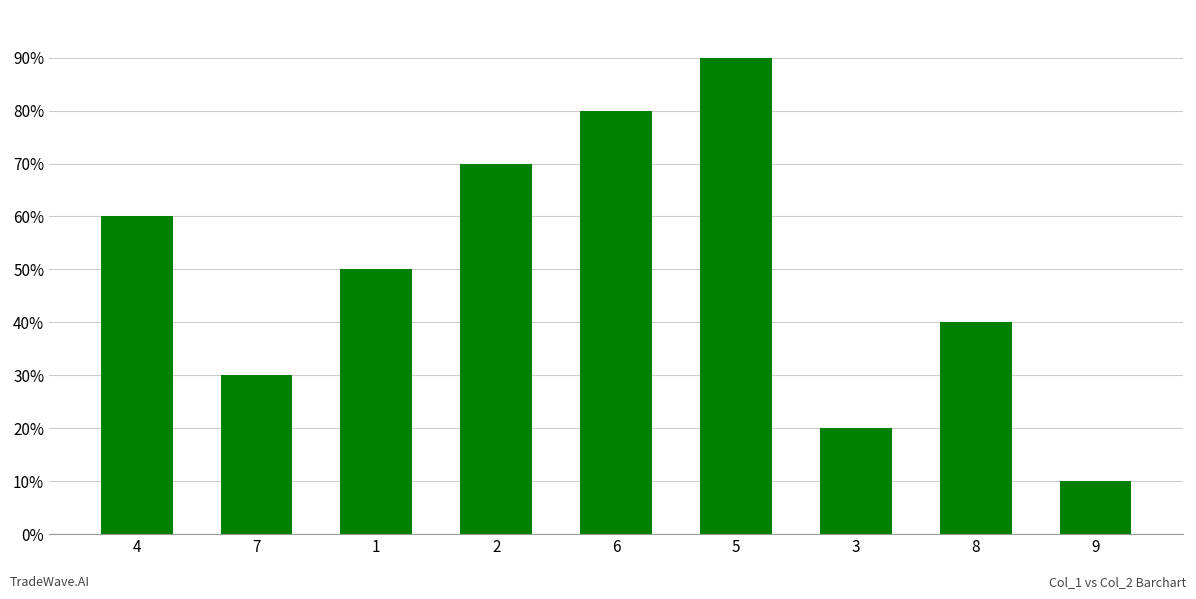

Does the chart contain any negative values?

No